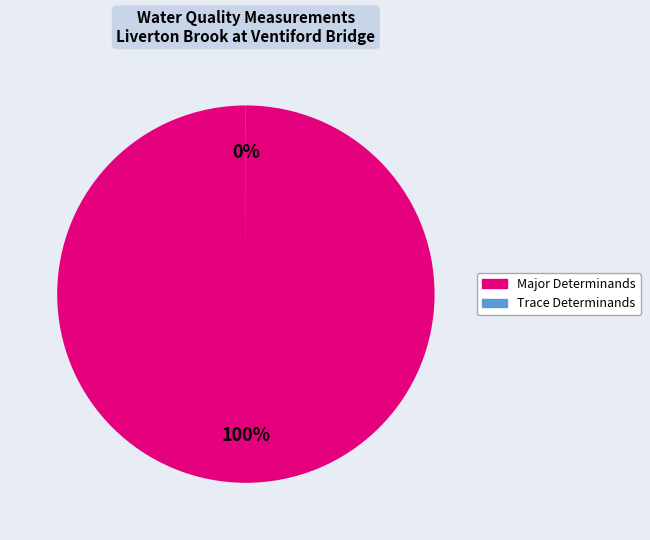

To the nearest percent, what is the average slice percentage?

50%